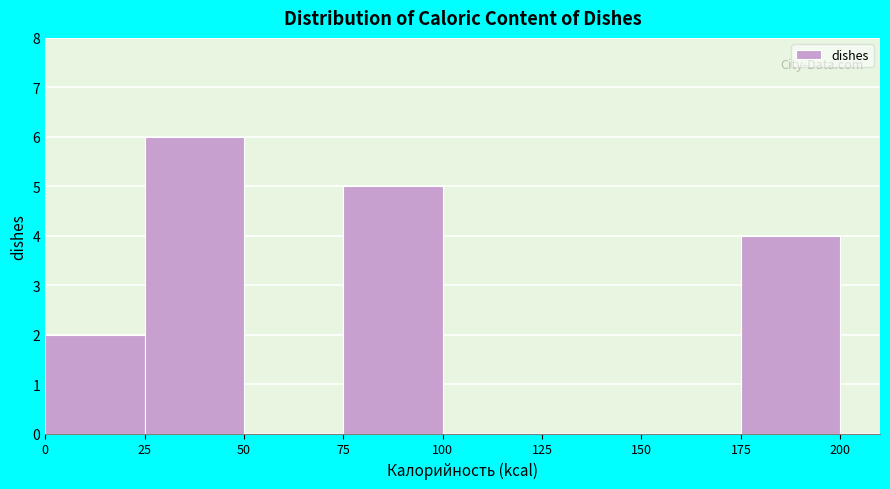

What is the height of the bar covering 25 to 50 on the x-axis? The values are not printed on the chart, so give them approximately, as read against the axis.

6